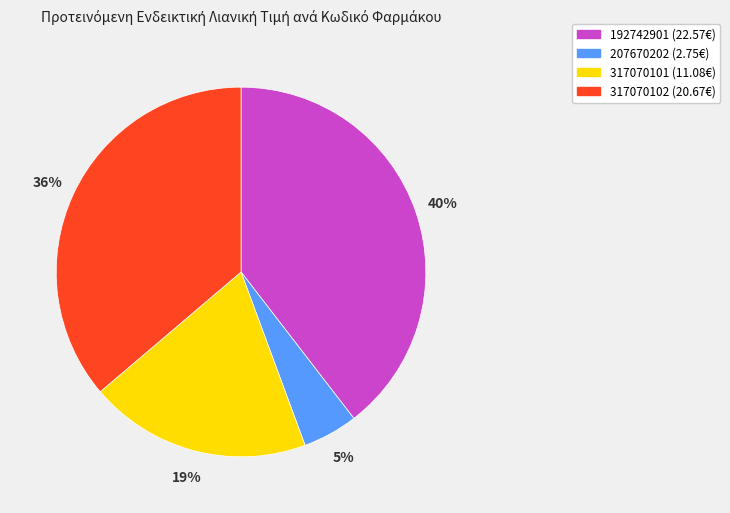

To the nearest percent, what portion does 317070102 represent?

36%